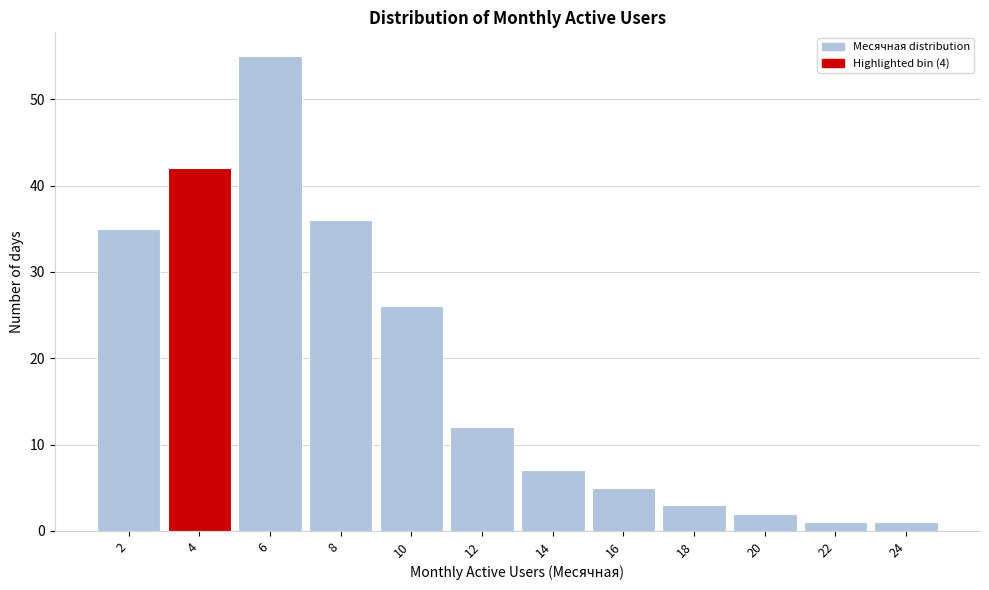

Reading right to left, list all the values displayed in this chart.

1	1	2	3	5	7	12	26	36	55	42	35